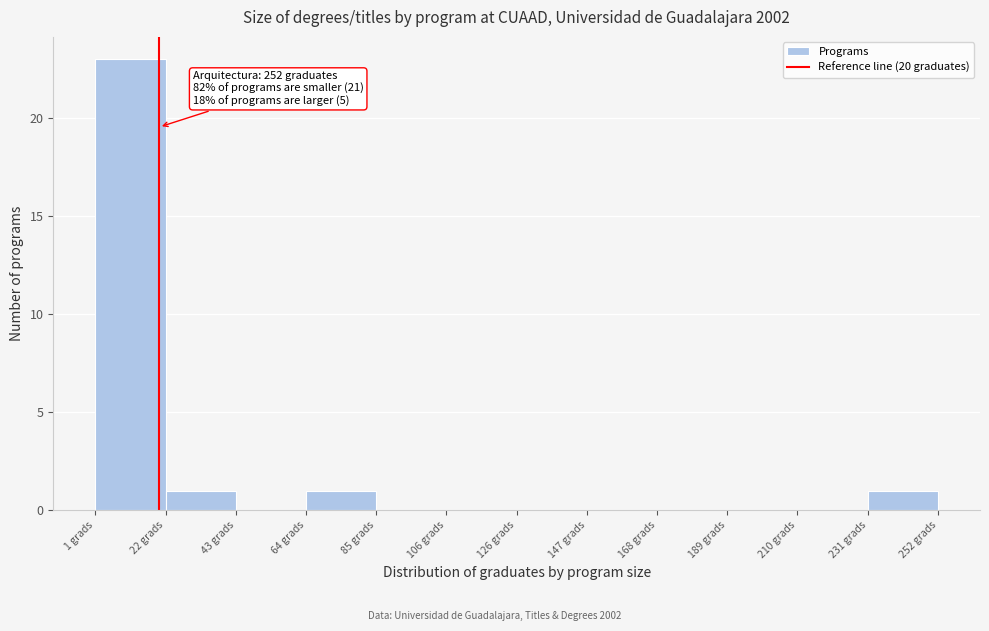

Over which range of the x-axis is the bar tallest?

0 to 20